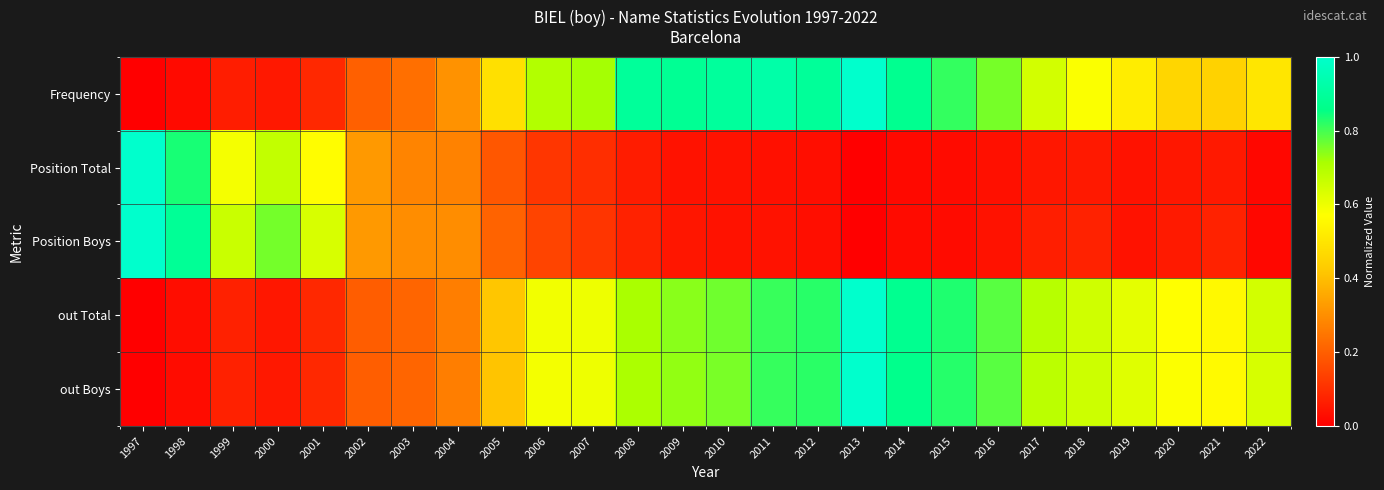

Which series has the widest spread of values?

Frequency